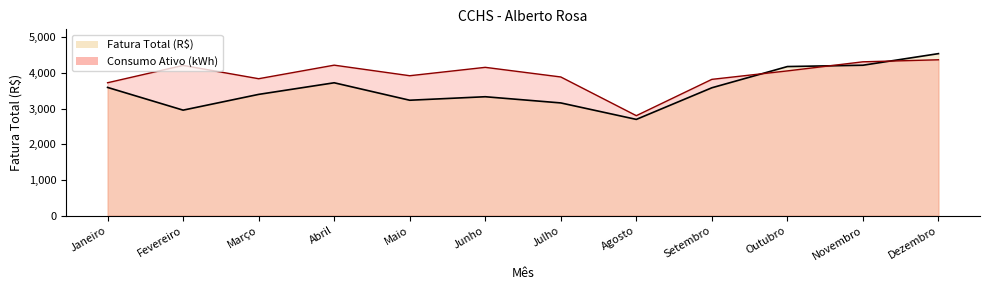

List the series in order of their overall mean, highest first.

Consumo Ativo (kWh), Fatura Total (R$)